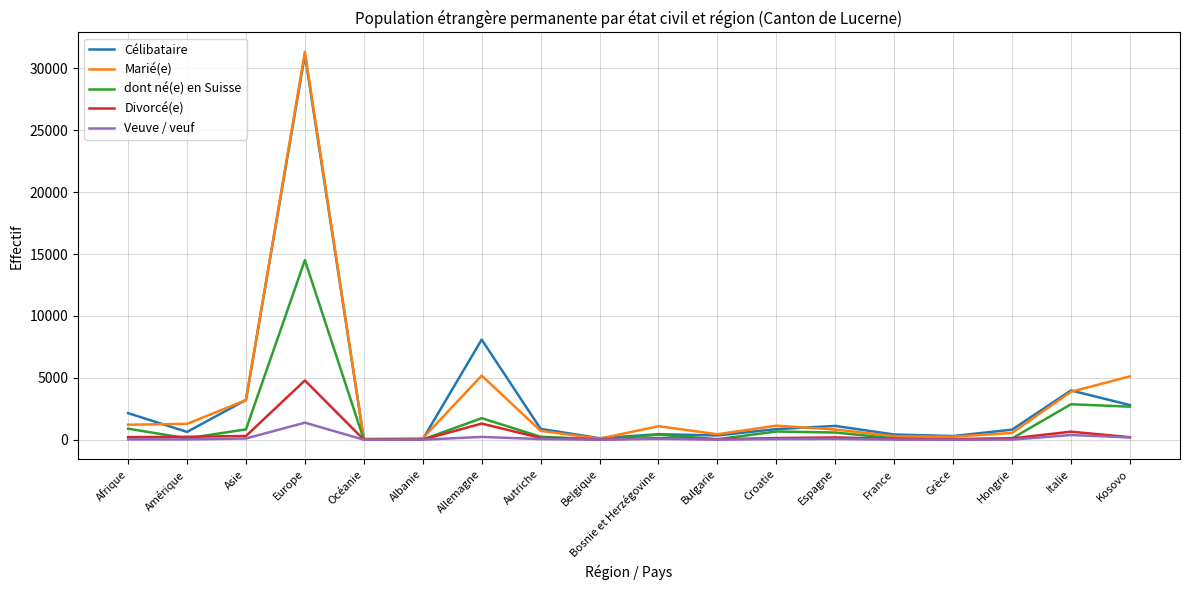

At which category is the sum across all series the highest?

Europe